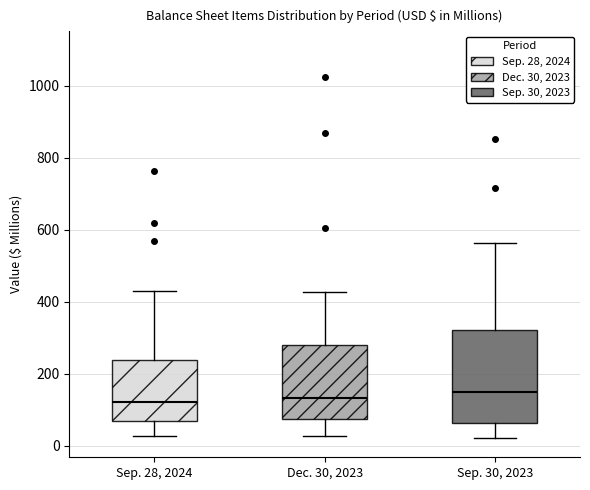

Reading left to right, transcribe this box plot: for each box, give where its median line is, the range the box spans, and where its two whiskers end, as read against the y-axis. The values are not printed on the chart, so give them approximately, as read against the axis.

Sep. 28, 2024: median 120, box 60 to 240, whiskers 20 to 440
Dec. 30, 2023: median 140, box 80 to 280, whiskers 20 to 420
Sep. 30, 2023: median 140, box 60 to 320, whiskers 20 to 560